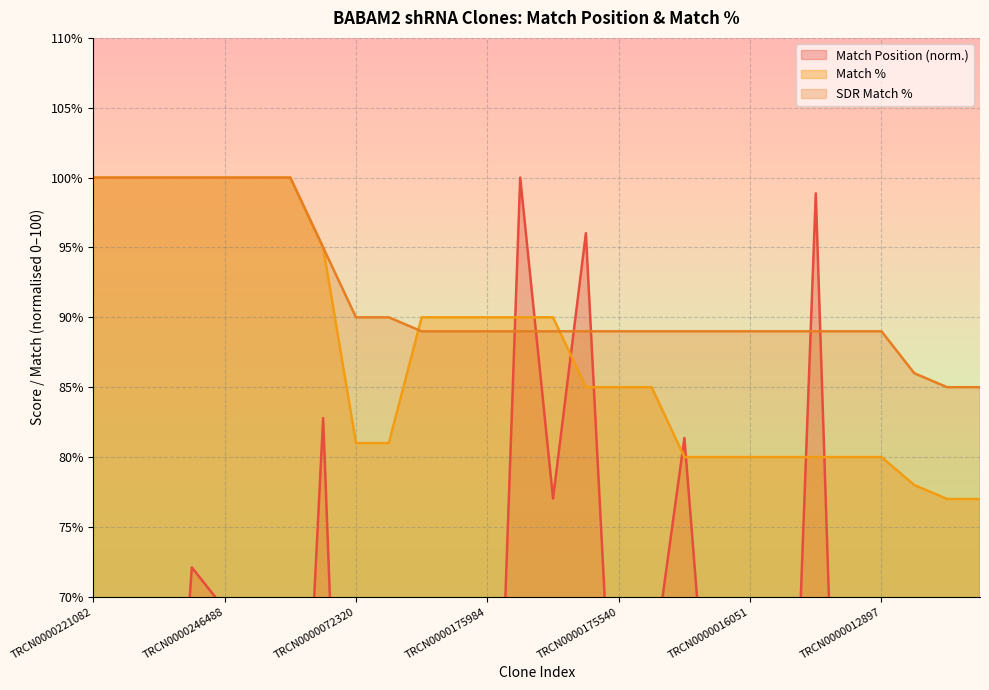

True or false: Match Position has a value of 8.0 at TRCN0000221084.

False